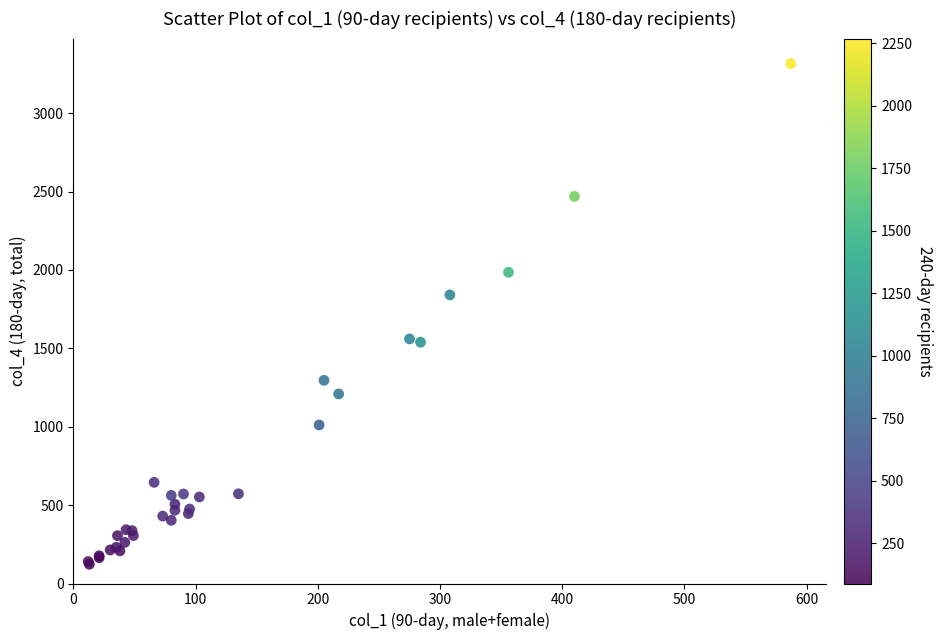

What Y value in the scatter plot is closest to 1719?

1841